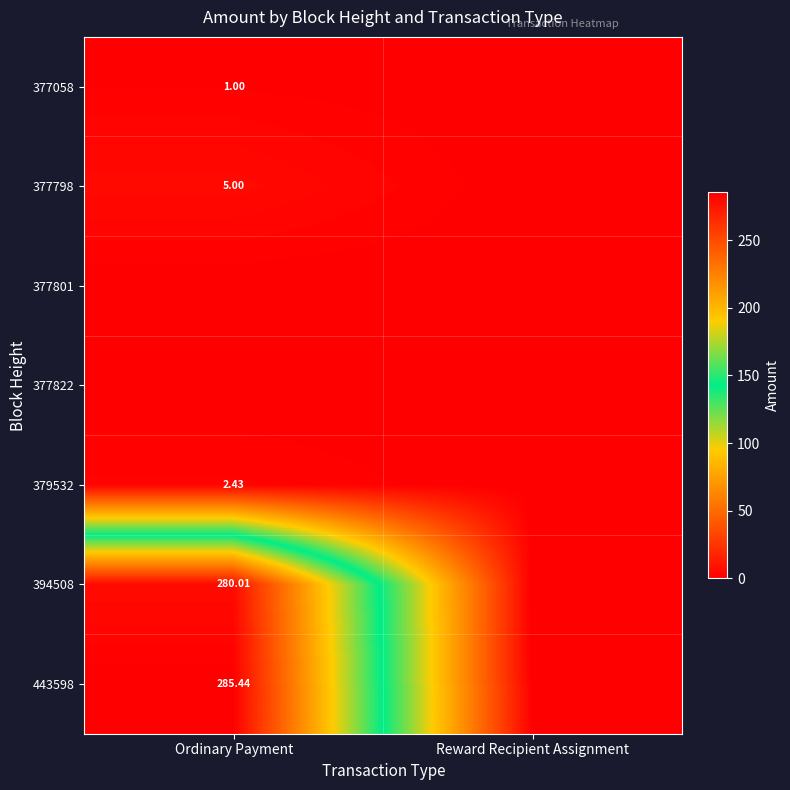

At which label does 377058 reach its minimum?

Reward Recipient Assignment